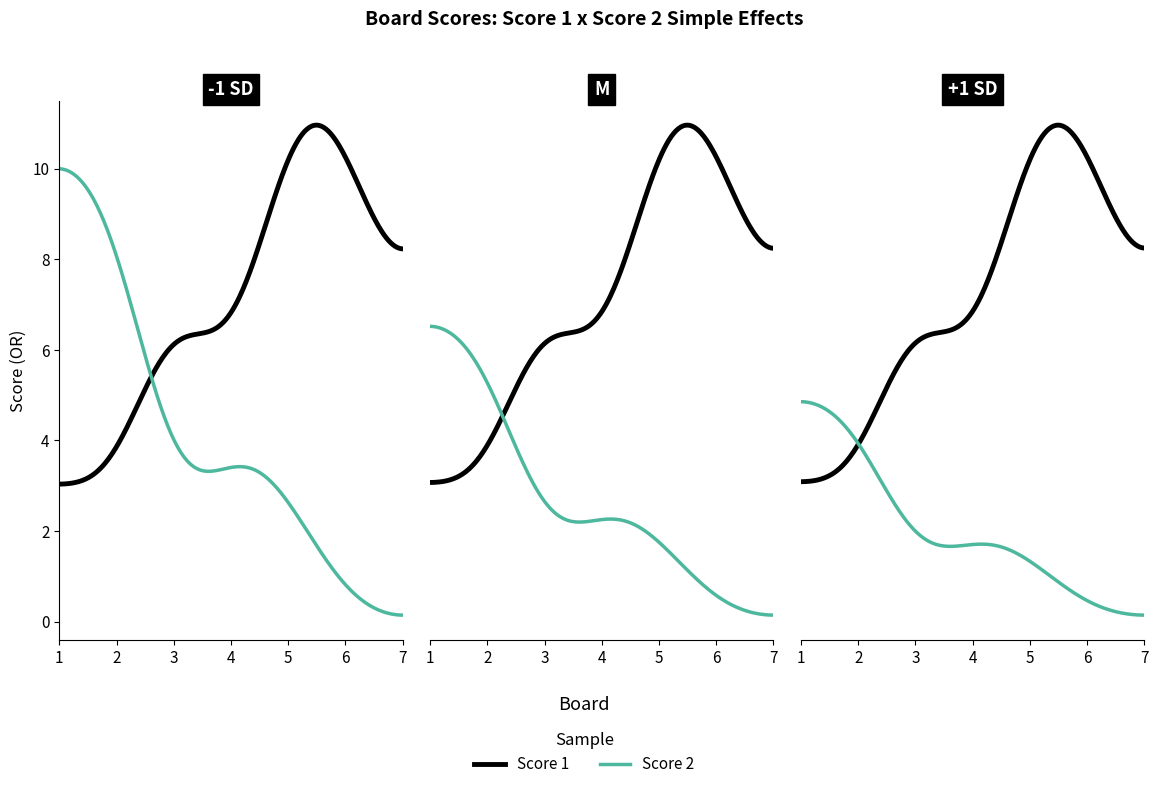

Is the value of Score 2 at 2 greater than the value of Score 1 at 3?

No